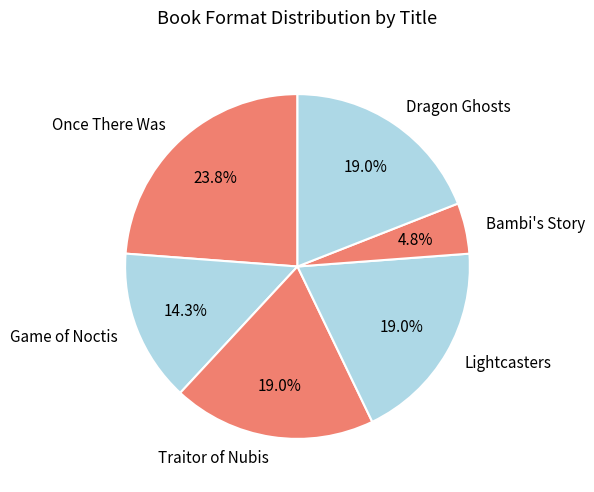

To the nearest percent, what percentage of the pie is Traitor of Nubis?

19%